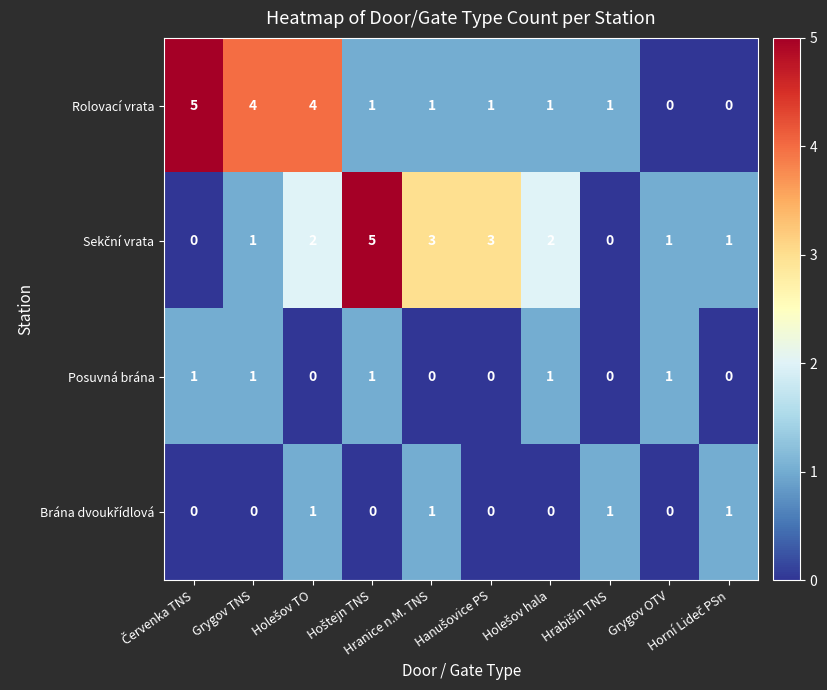

What is the sum of all Posuvná brána values?

5